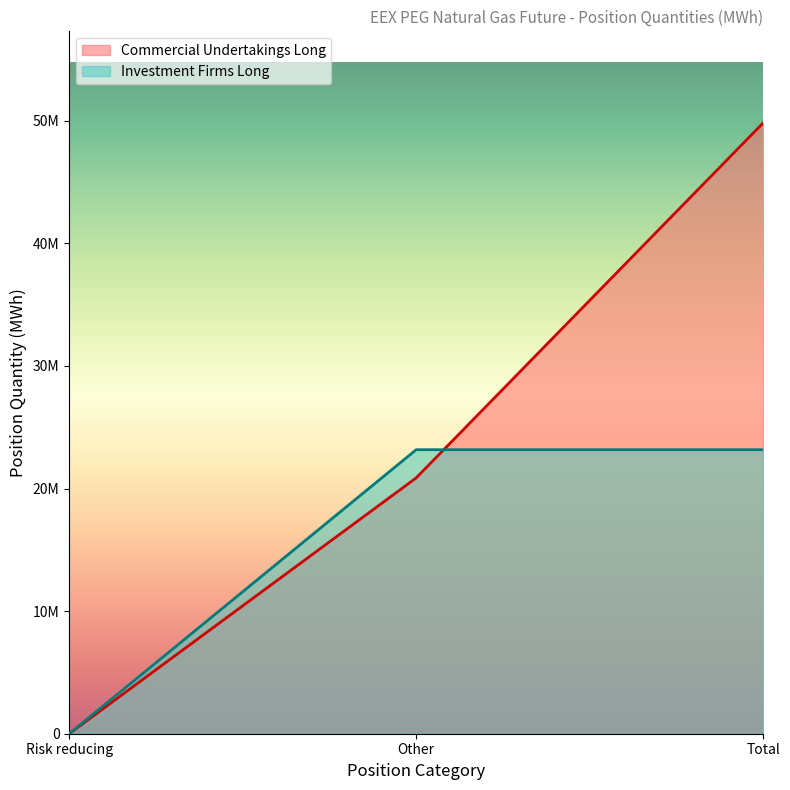

Which series has the largest range (max minus min)?

Commercial Undertakings Long